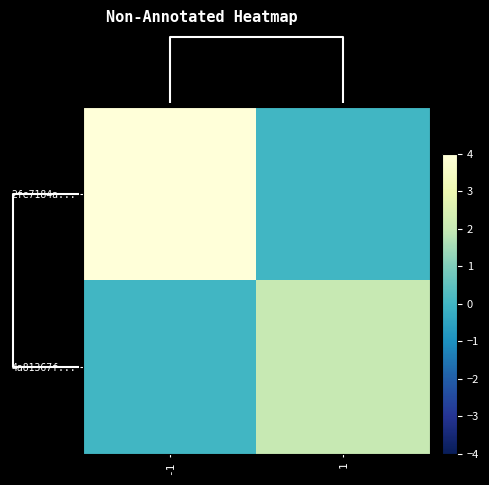

What is the greatest value displayed?

81